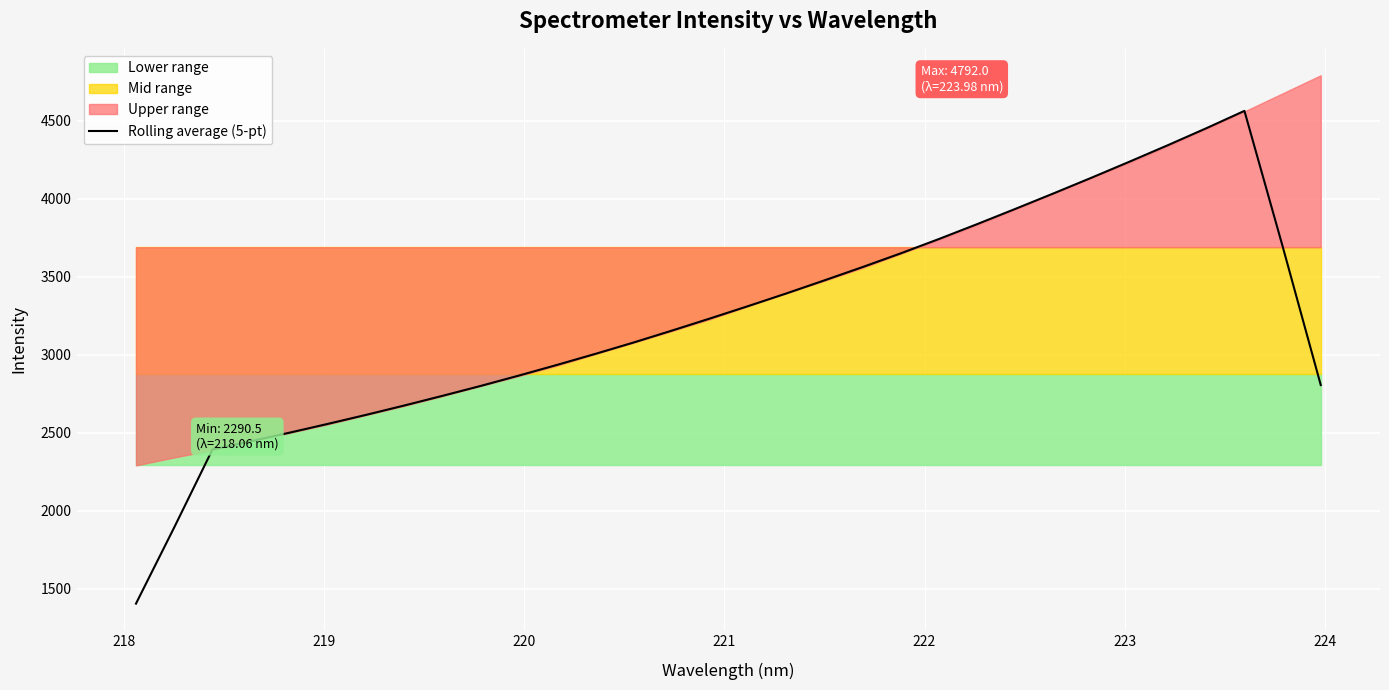

What is the lowest value of the Rolling average (5-pt) series?

1404.3